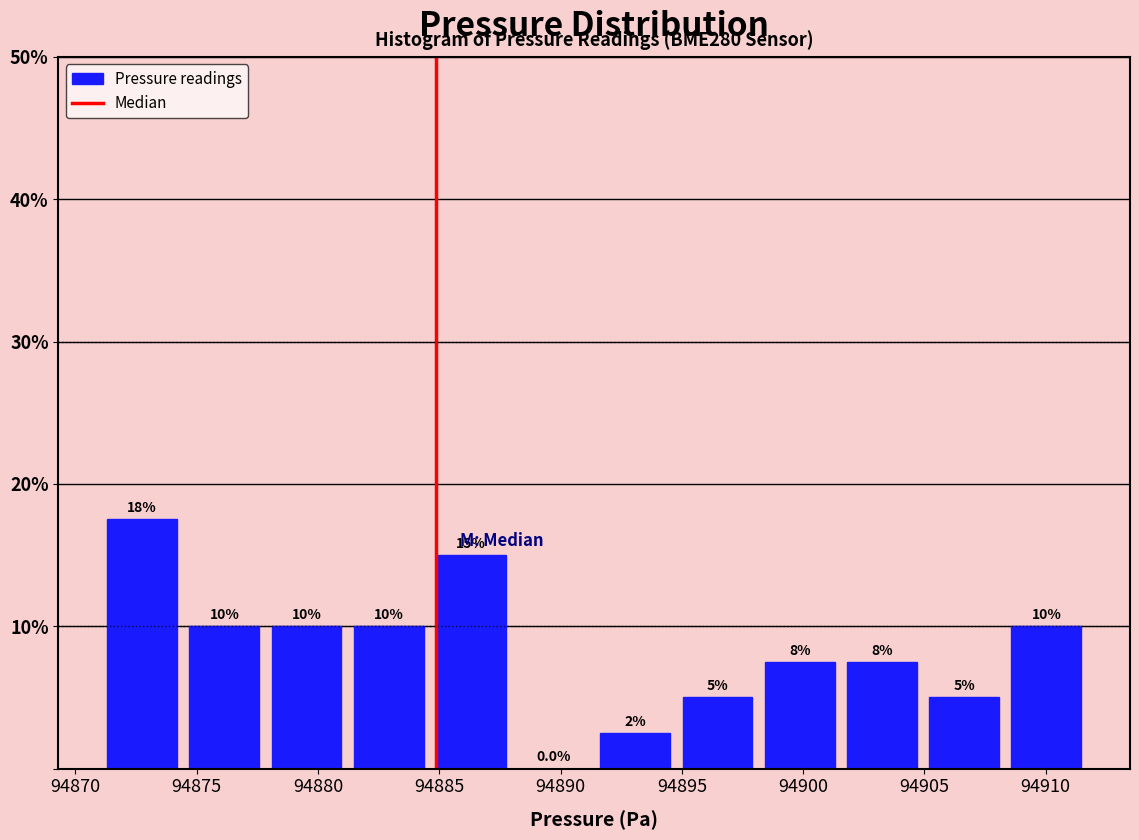

Which range on the x-axis has the tallest bar?

94871.0 to 94874.5